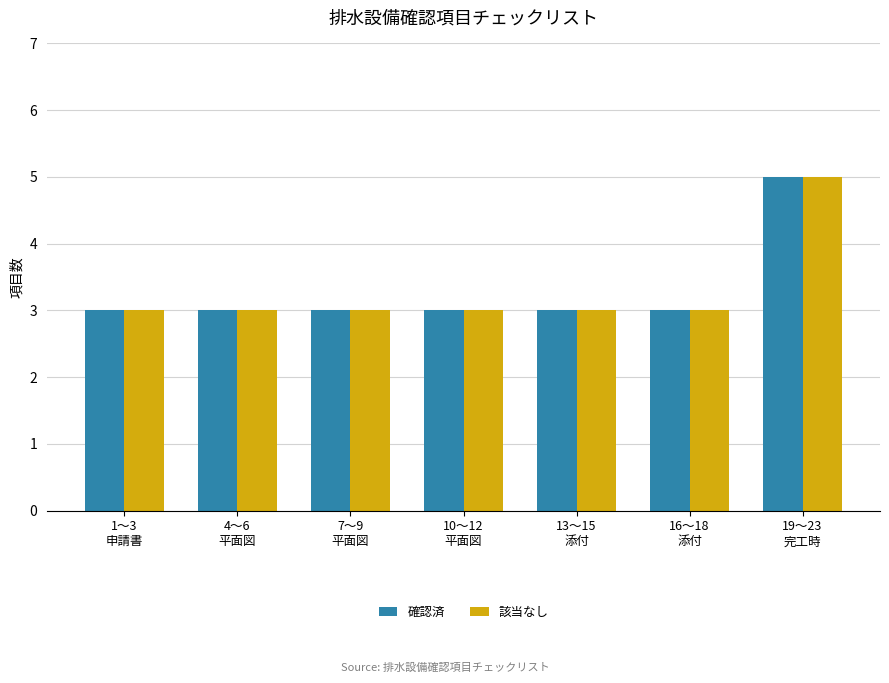

Does the chart contain stacked bars?

No